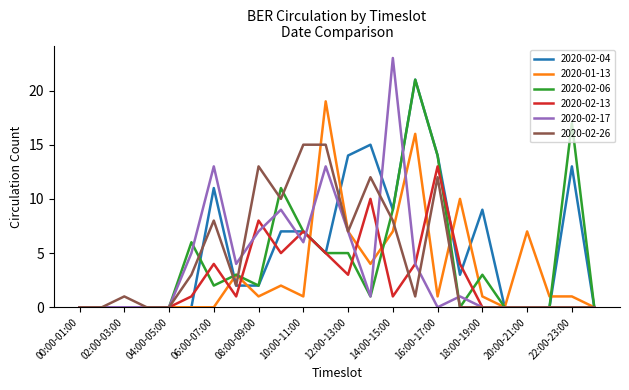

Which series has the largest total across all categories?

2020-02-04